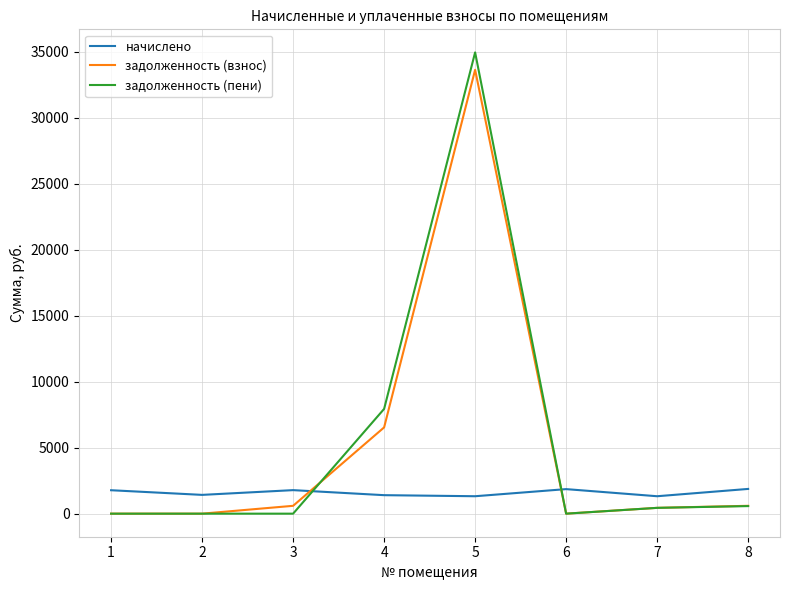

What is the difference between the highest and lowest values at 5?

33615.4